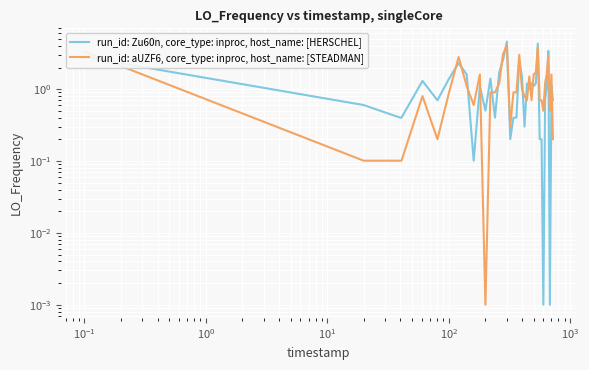

How many interior local peaks does the run_id: Zu60n, core_type: inproc, host_name: [HERSCHEL] series have?

11